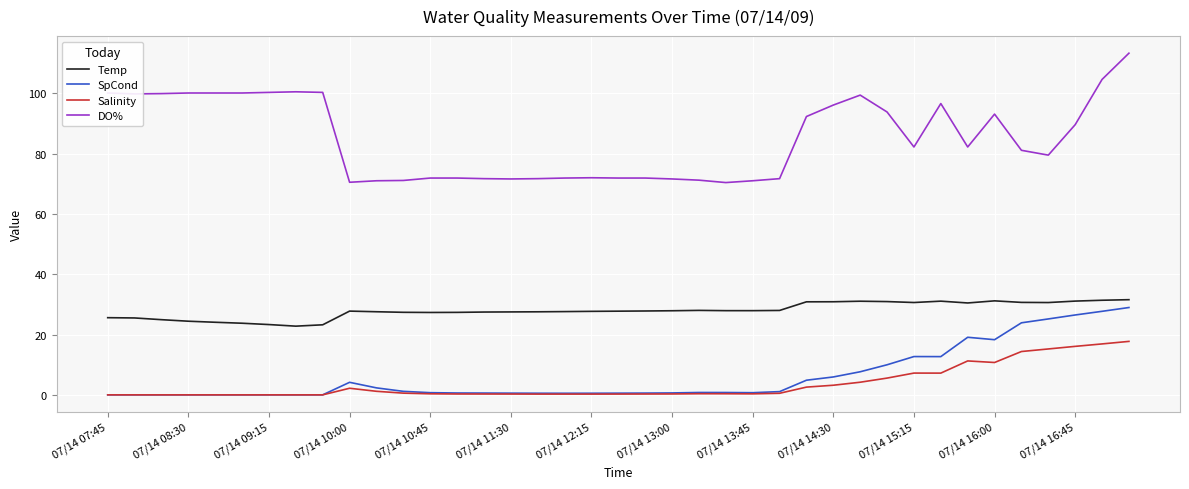

Which series has the widest spread of values?

DO%